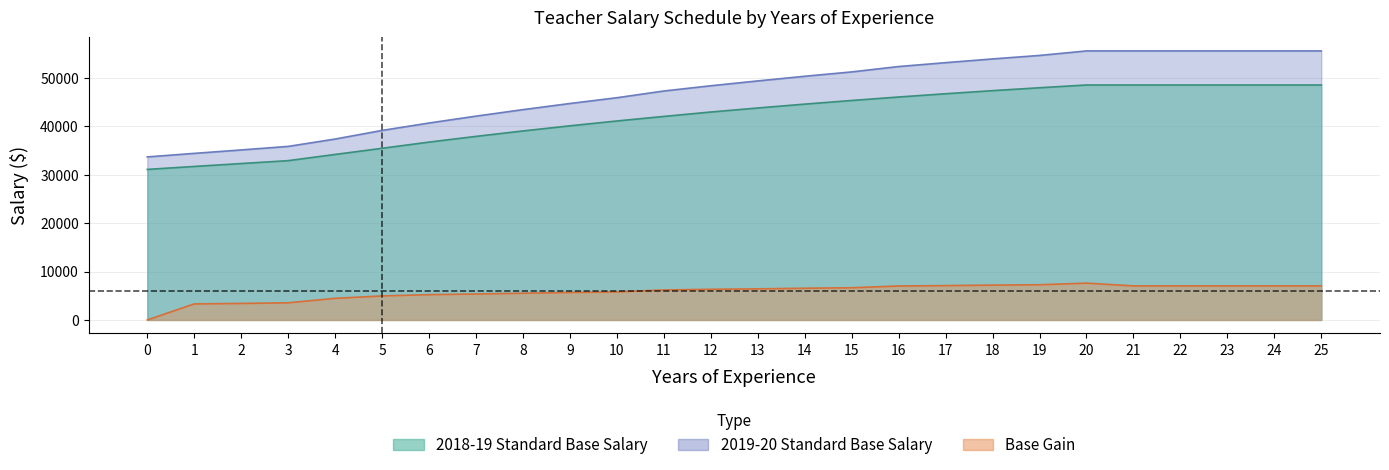

Which series has the largest range (max minus min)?

2019-20 Standard Base Salary